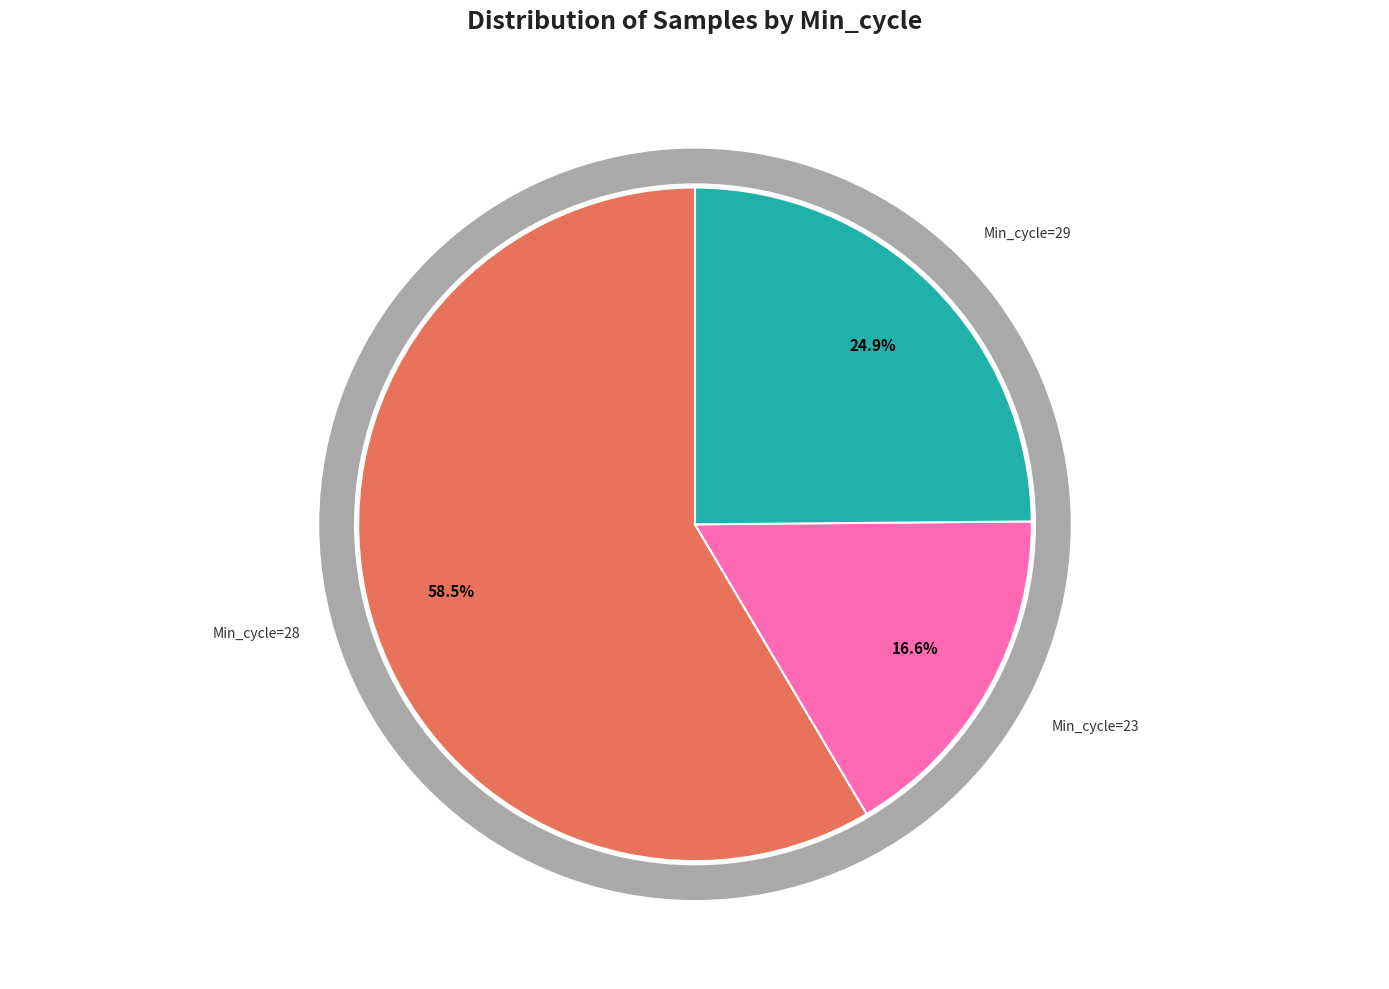

What is the smallest slice in the pie chart?

23